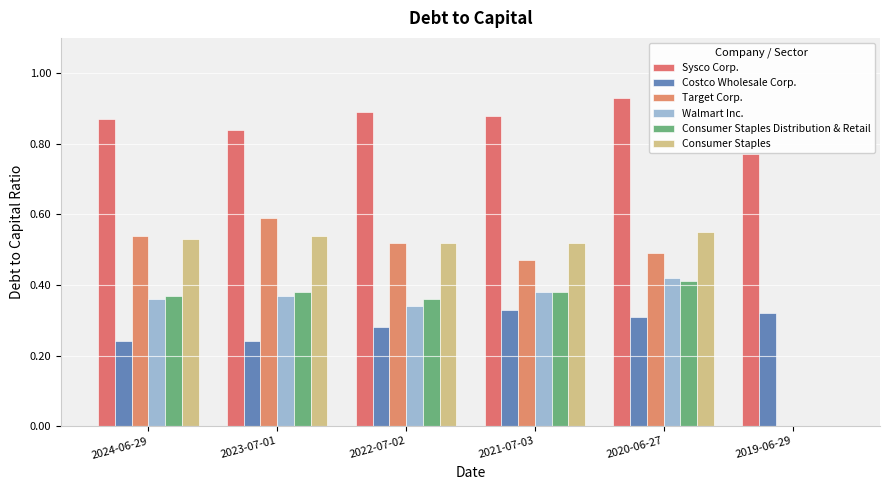

Reading left to right, list all the values displayed in this chart.

Sysco Corp.: 2024-06-29=0.9	2023-07-01=0.8	2022-07-02=0.9	2021-07-03=0.9	2020-06-27=0.9	2019-06-29=0.8
Costco Wholesale Corp.: 2024-06-29=0.2	2023-07-01=0.2	2022-07-02=0.3	2021-07-03=0.3	2020-06-27=0.3	2019-06-29=0.3
Target Corp.: 2024-06-29=0.5	2023-07-01=0.6	2022-07-02=0.5	2021-07-03=0.5	2020-06-27=0.5	2019-06-29=0.0
Walmart Inc.: 2024-06-29=0.4	2023-07-01=0.4	2022-07-02=0.3	2021-07-03=0.4	2020-06-27=0.4	2019-06-29=0.0
Consumer Staples Distribution & Retail: 2024-06-29=0.4	2023-07-01=0.4	2022-07-02=0.4	2021-07-03=0.4	2020-06-27=0.4	2019-06-29=0.0
Consumer Staples: 2024-06-29=0.5	2023-07-01=0.5	2022-07-02=0.5	2021-07-03=0.5	2020-06-27=0.6	2019-06-29=0.0